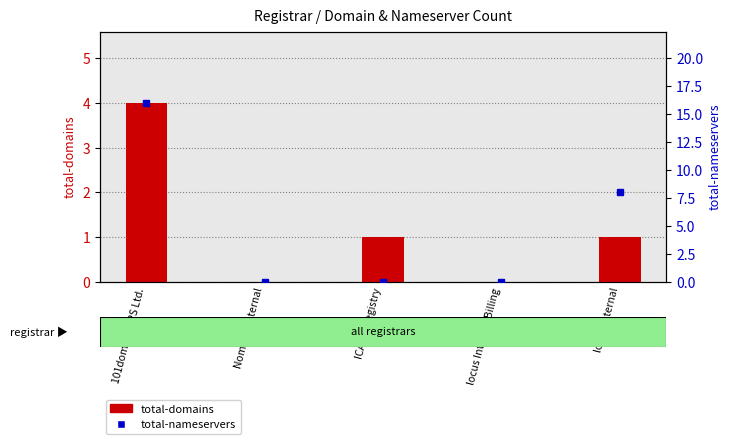

What position from the left is locus Internal?

5